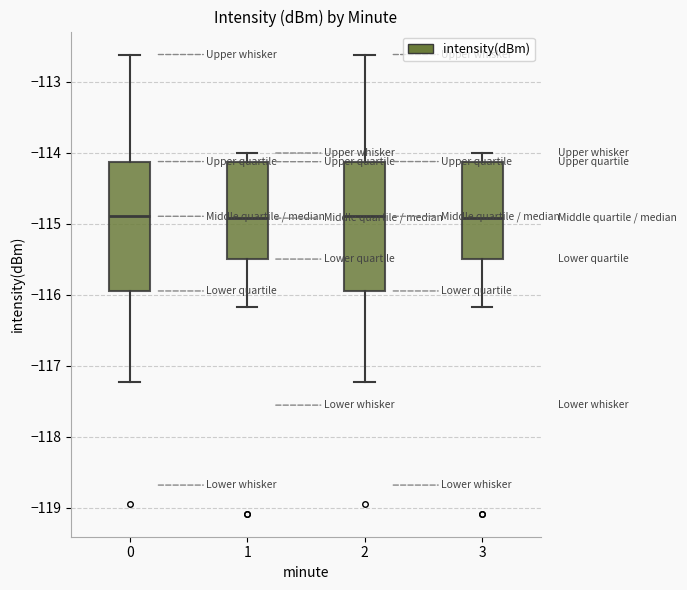

Where is the upper edge of the box at x = 2 on the y-axis? The values are not printed on the chart, so give them approximately, as read against the axis.

-114.1